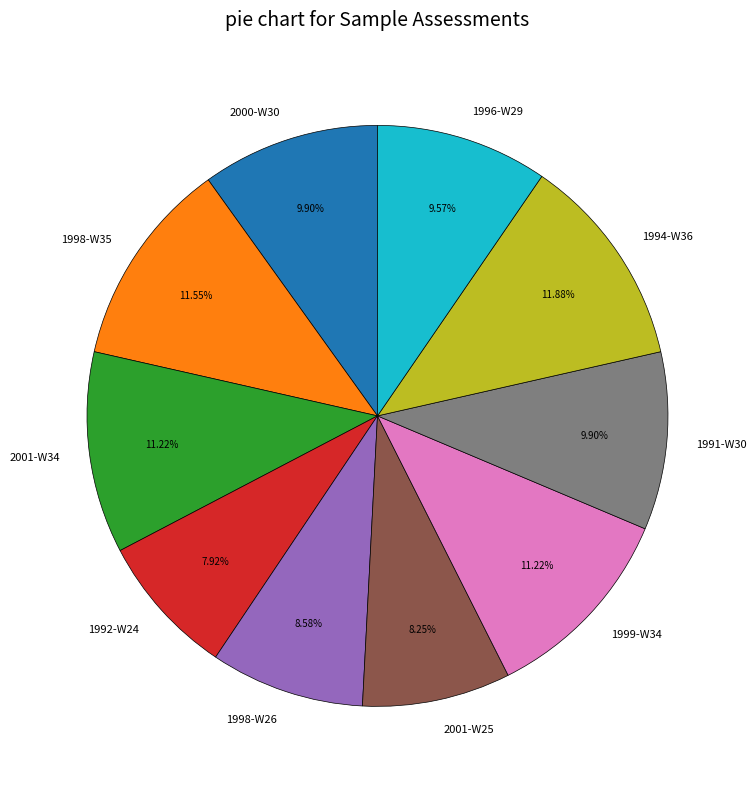

What percentage is the 1994-W36 slice, to the nearest percent?

12%